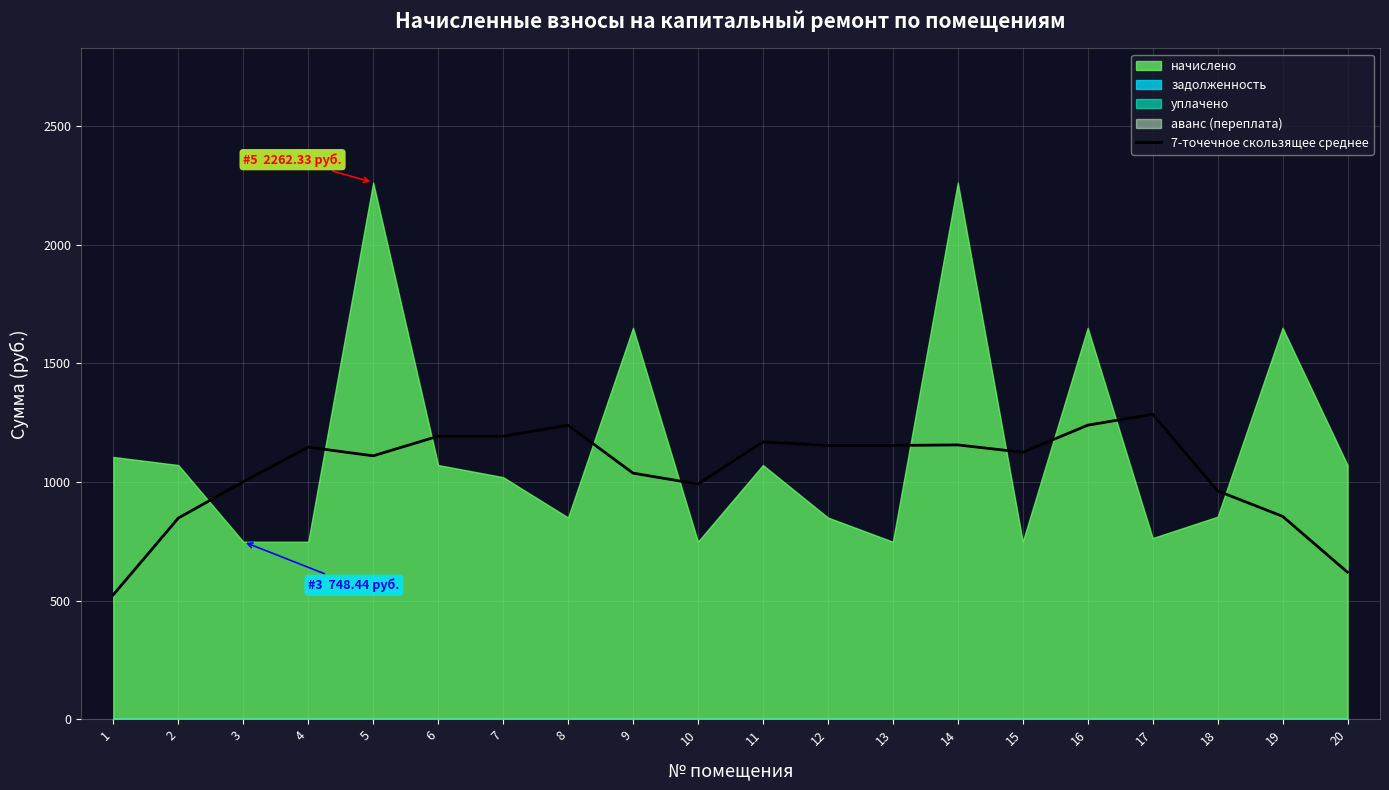

The value of 7-точечное скользящее среднее at 17 is 1285.7. True or false?

True